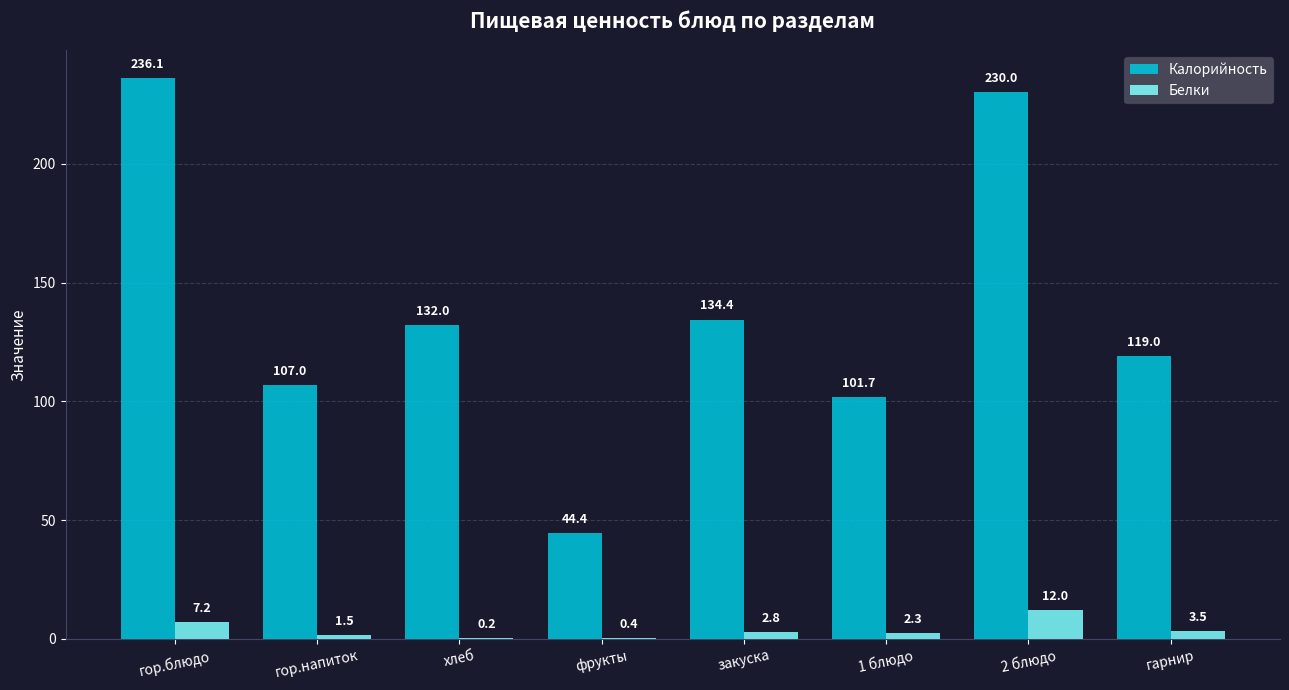

What is the sum of the Калорийность values at гор.блюдо and закуска?

370.5